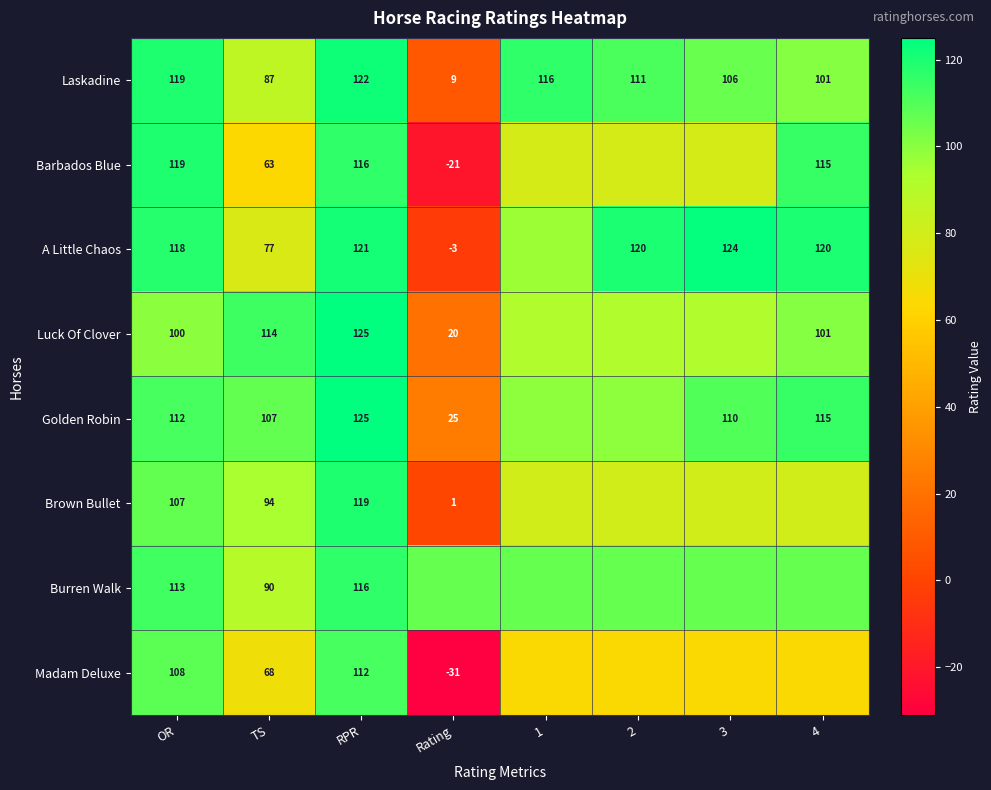

How many categories are shown in the chart?

8